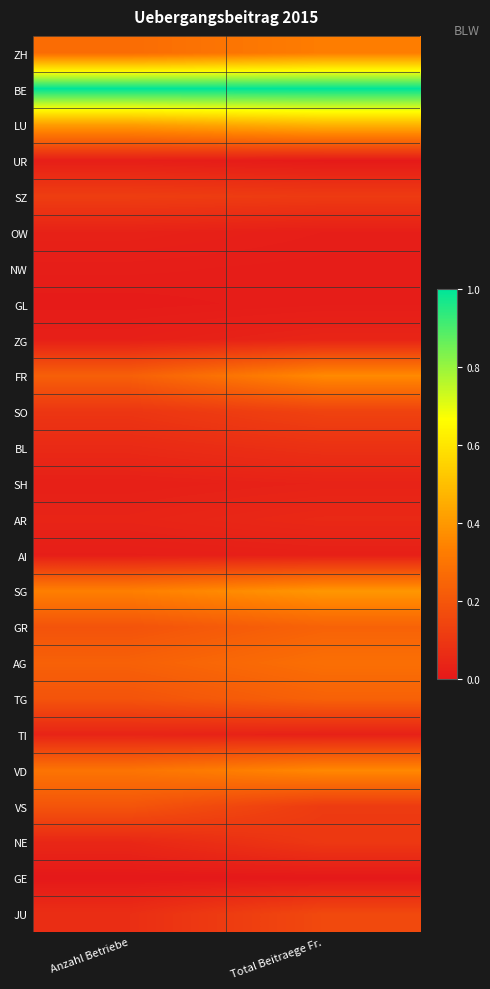

What is the greatest value displayed?

1.0